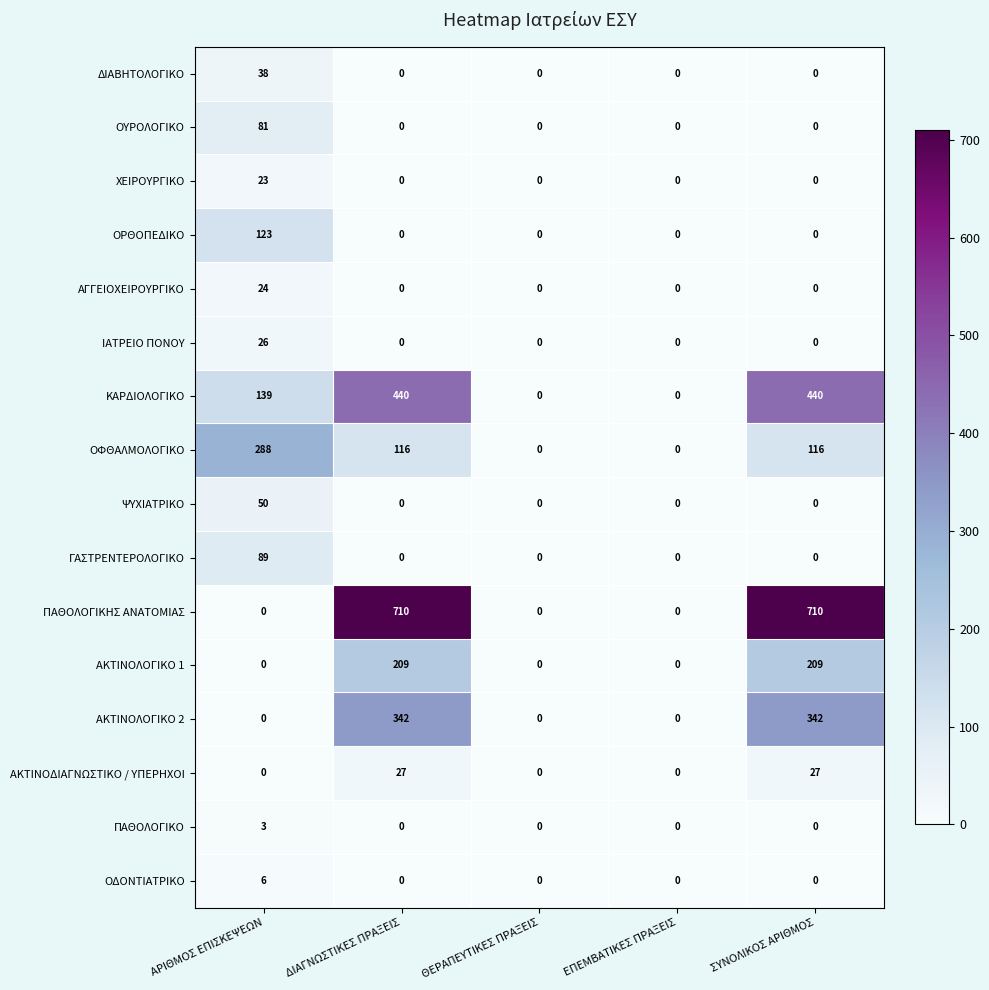

Which series has the largest range (max minus min)?

ΠΑΘΟΛΟΓΙΚΗΣ ΑΝΑΤΟΜΙΑΣ